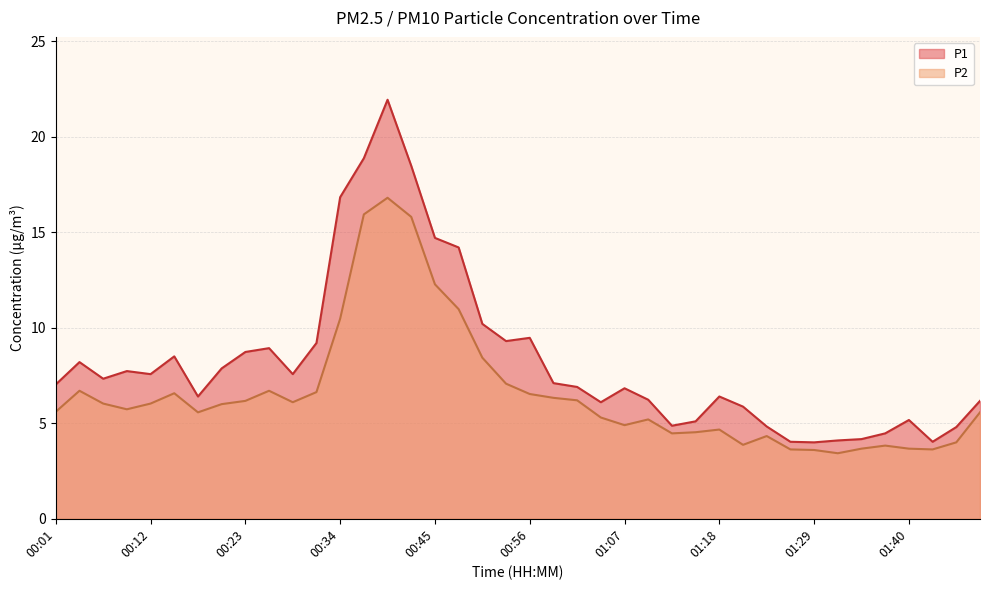

How many interior local peaks does the P2 series have?

8